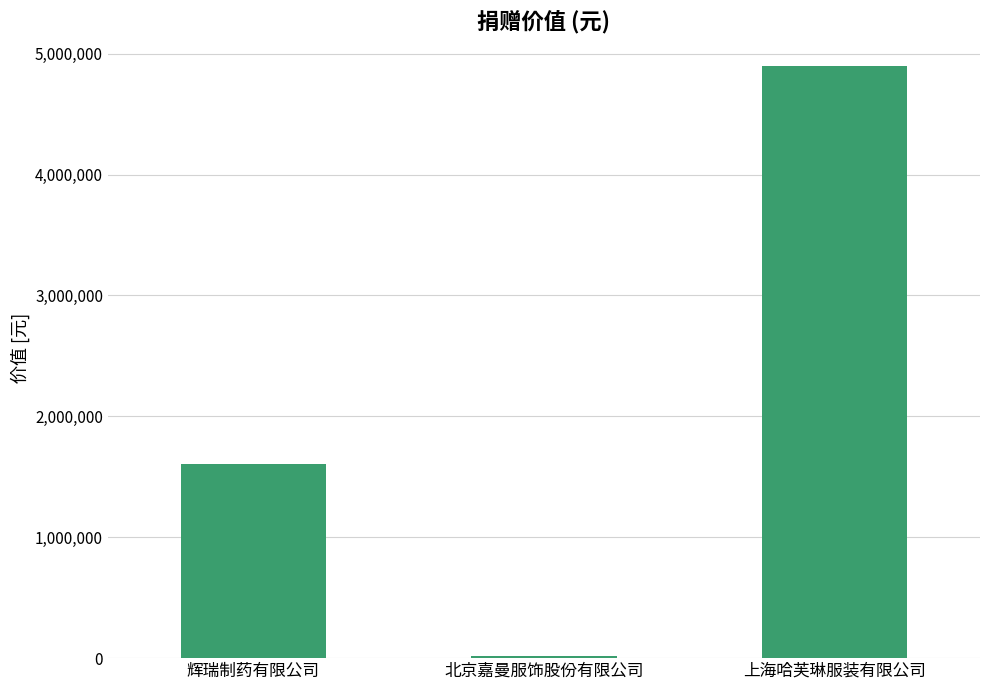

What is the approximate value at 辉瑞制药有限公司?

1605340.8